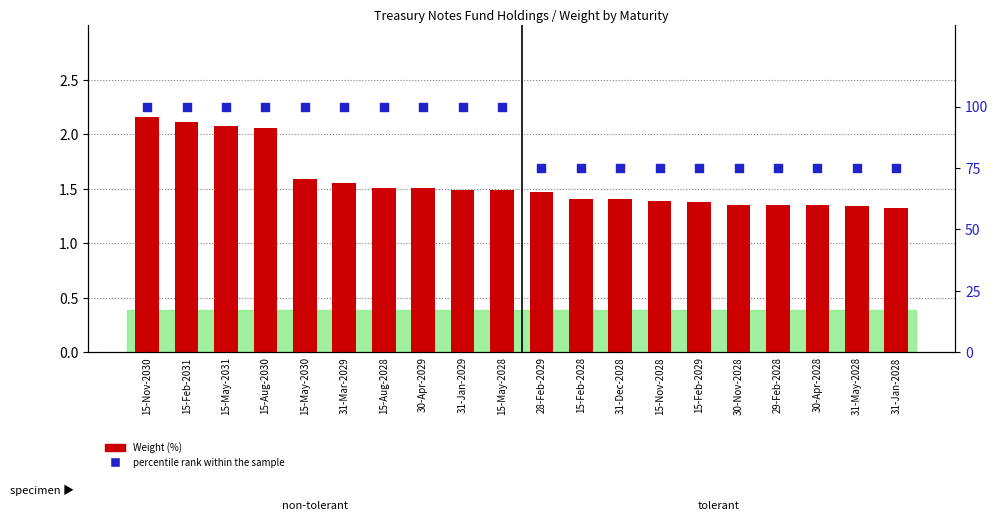

At how many categories does at least one series exceed 72?

20